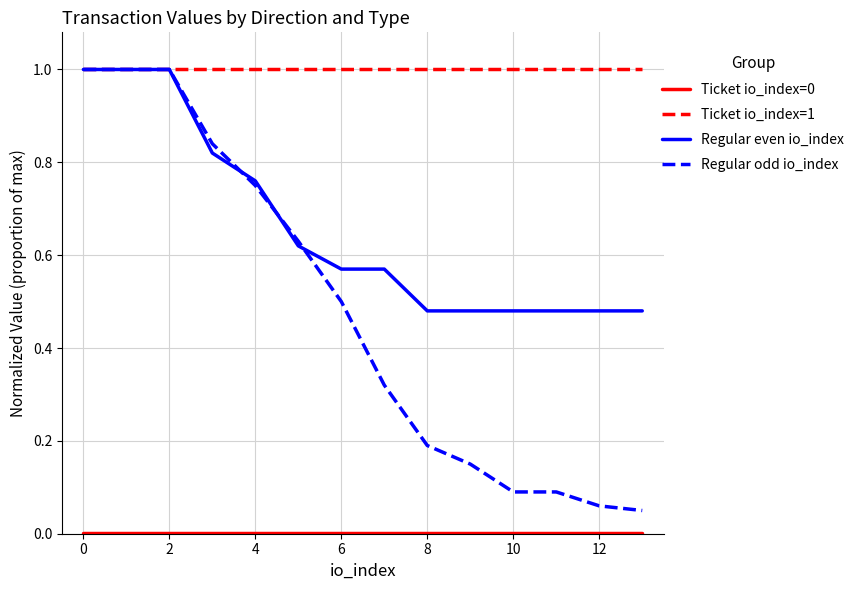

What is the maximum value for Ticket io_index=1?

1.0